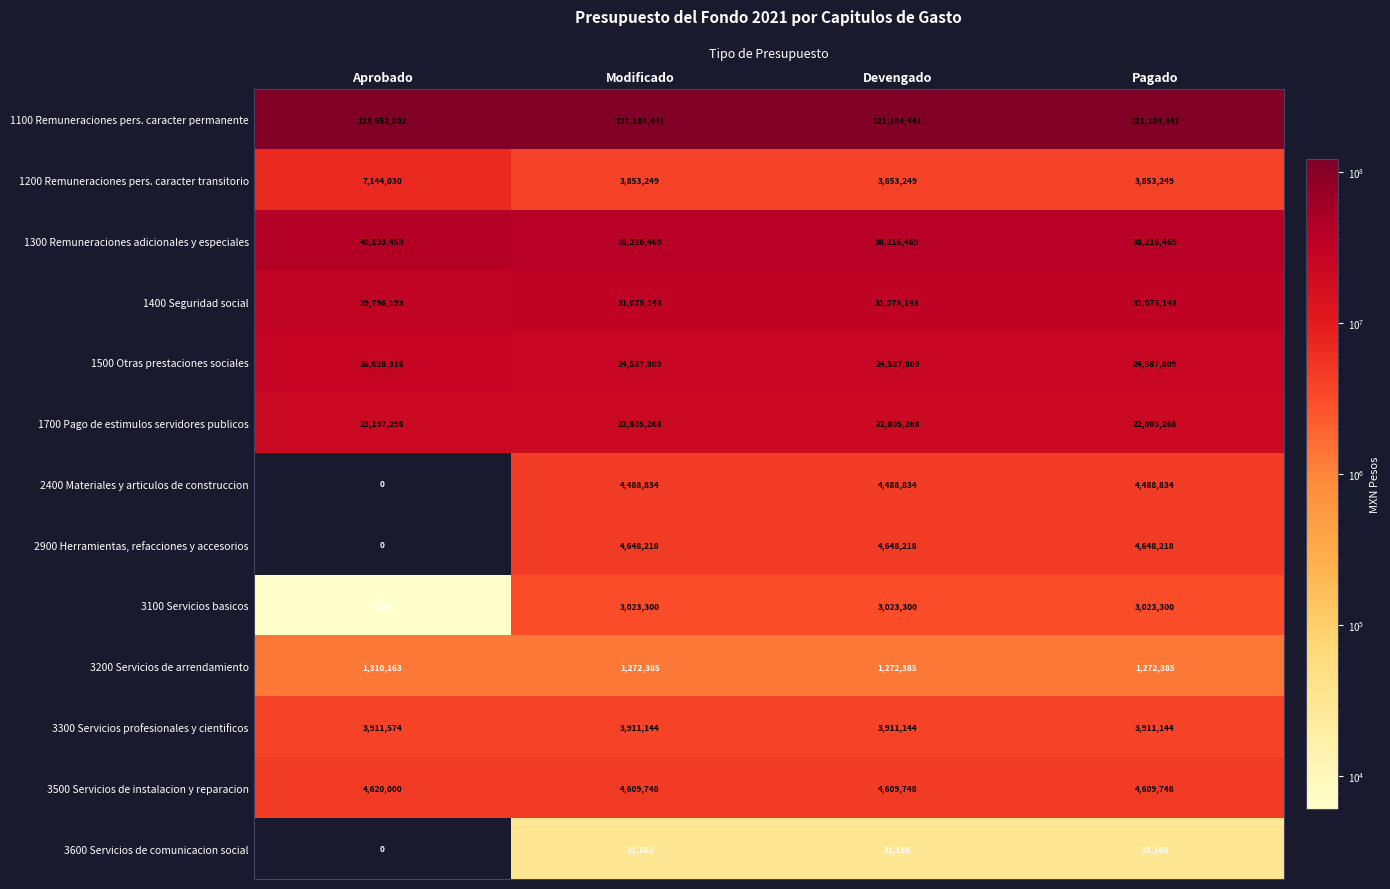

The 3300 Servicios profesionales y cientificos series shows 3911144 at Devengado. True or false?

True